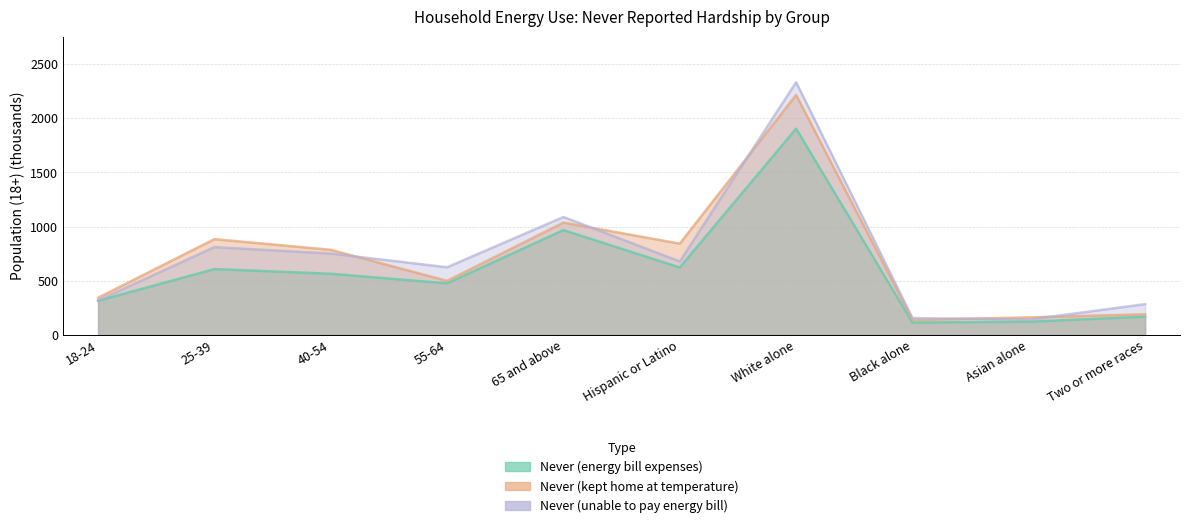

True or false: Never (kept home at temperature) has a value of 142.1 at 55-64.

False